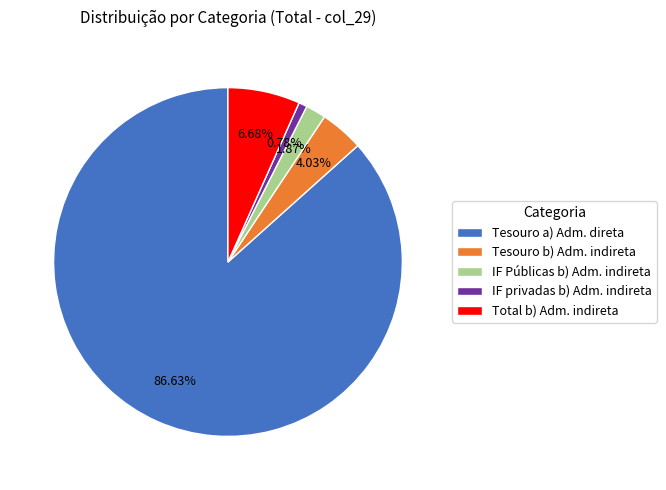

Approximately how many times larger is the value at Total b) Adm. indireta compared to IF Públicas b) Adm. indireta?

3.6